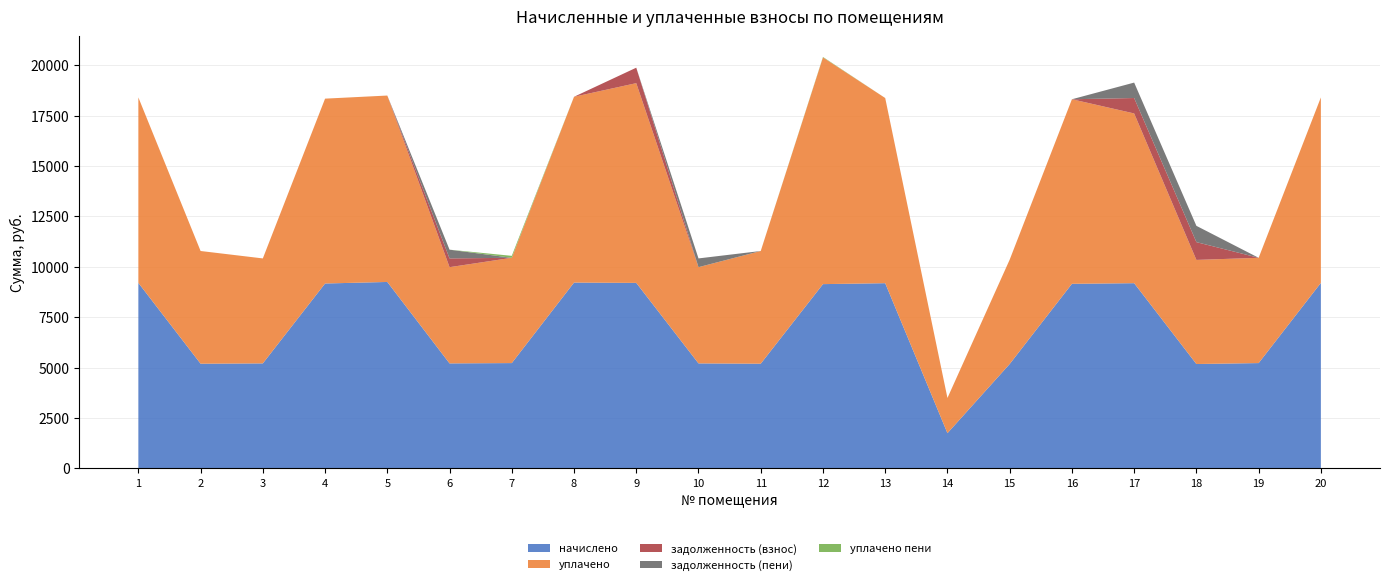

Reading left to right, transcribe all the data shown in this chart.

начислено: 9200.6	5191.7	5207.0	9169.9	9246.7	5207.0	5222.4	9216.0	9200.6	5207.0	5191.7	9139.2	9185.3	1745.9	5176.3	9154.6	9185.4	5176.3	5222.4	9200.6
уплачено: 9200.6	5590.5	5207.0	9169.9	9246.7	4773.1	5222.4	9216.0	9907.5	4773.1	5590.5	11245.5	9185.3	1745.9	5176.3	9154.6	8420.0	5163.7	5222.4	9200.6
задолженность (взнос): 0.0	0.0	0.0	0.0	0.0	433.9	0.0	0.0	766.7	0.0	0.0	0.0	0.0	0.0	0.0	0.0	765.5	882.2	0.0	0.0
задолженность (пени): 0.0	0.0	0.0	0.0	0.0	433.9	0.0	0.0	0.0	433.9	0.0	0.0	0.0	0.0	0.0	0.0	765.5	807.9	0.0	0.0
уплачено пени: 0.0	0.0	0.0	0.0	0.0	0.0	96.7	0.0	0.0	0.0	0.0	22.4	0.0	0.0	0.0	0.0	0.0	0.0	0.0	0.0